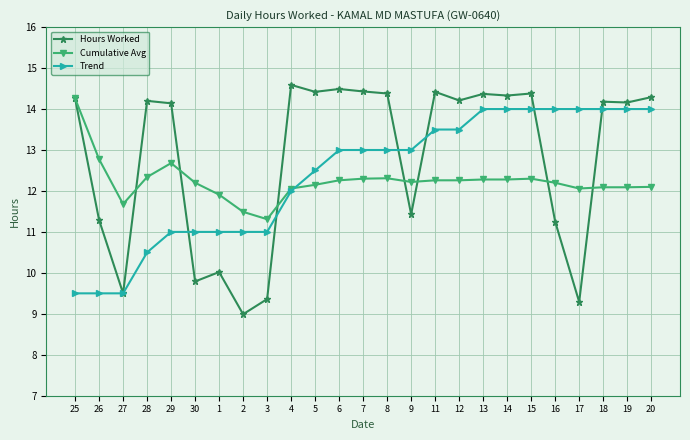

True or false: Hours Worked has a value of 19.0 at 28.

False